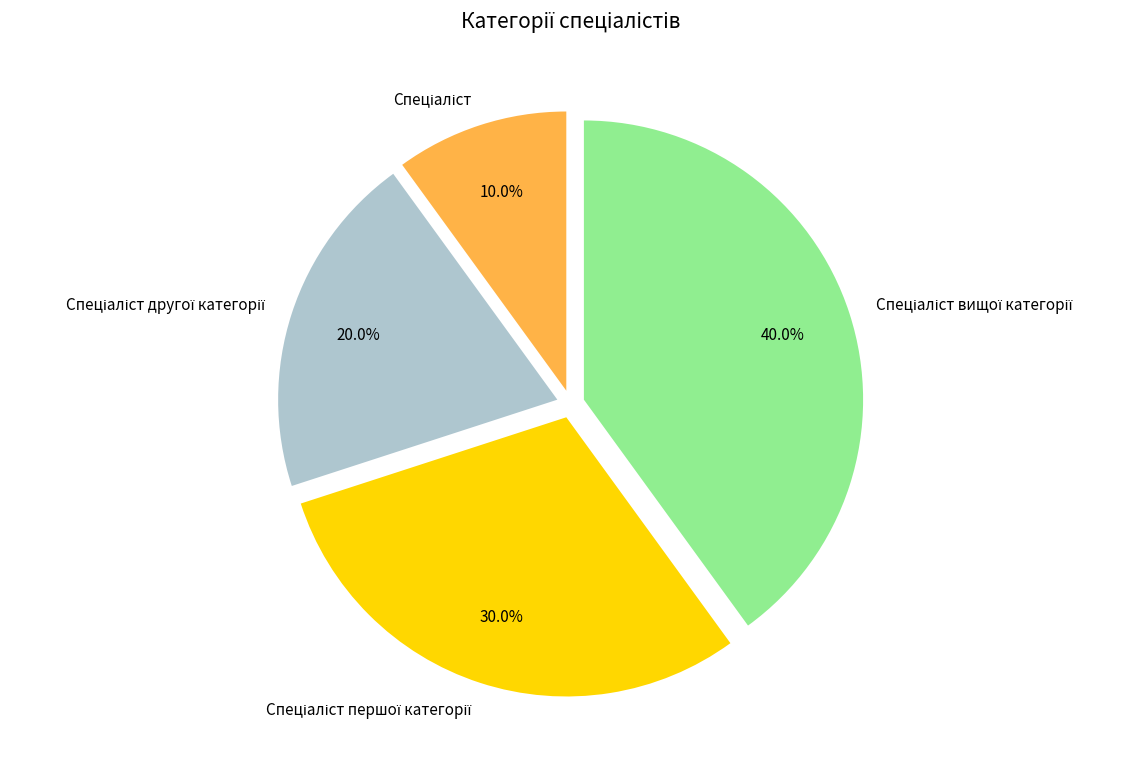

Does any single category account for the majority?

No